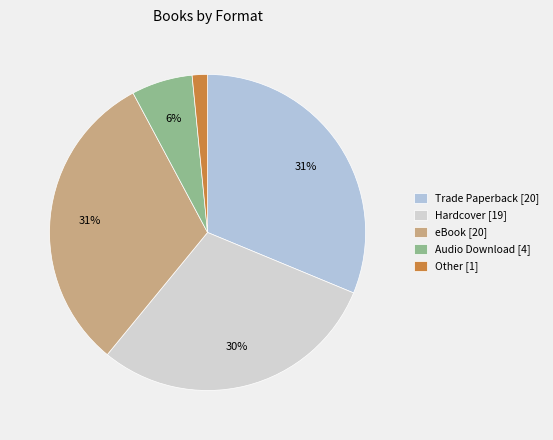

To the nearest percent, what portion does Trade Paperback represent?

31%